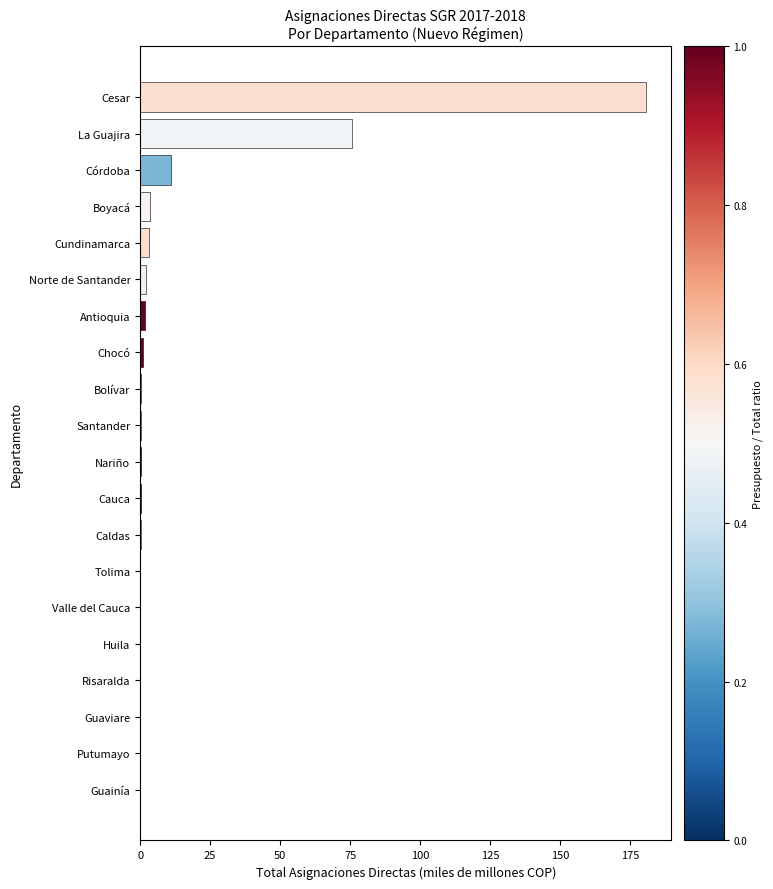

What is the sum of all values?

280.5